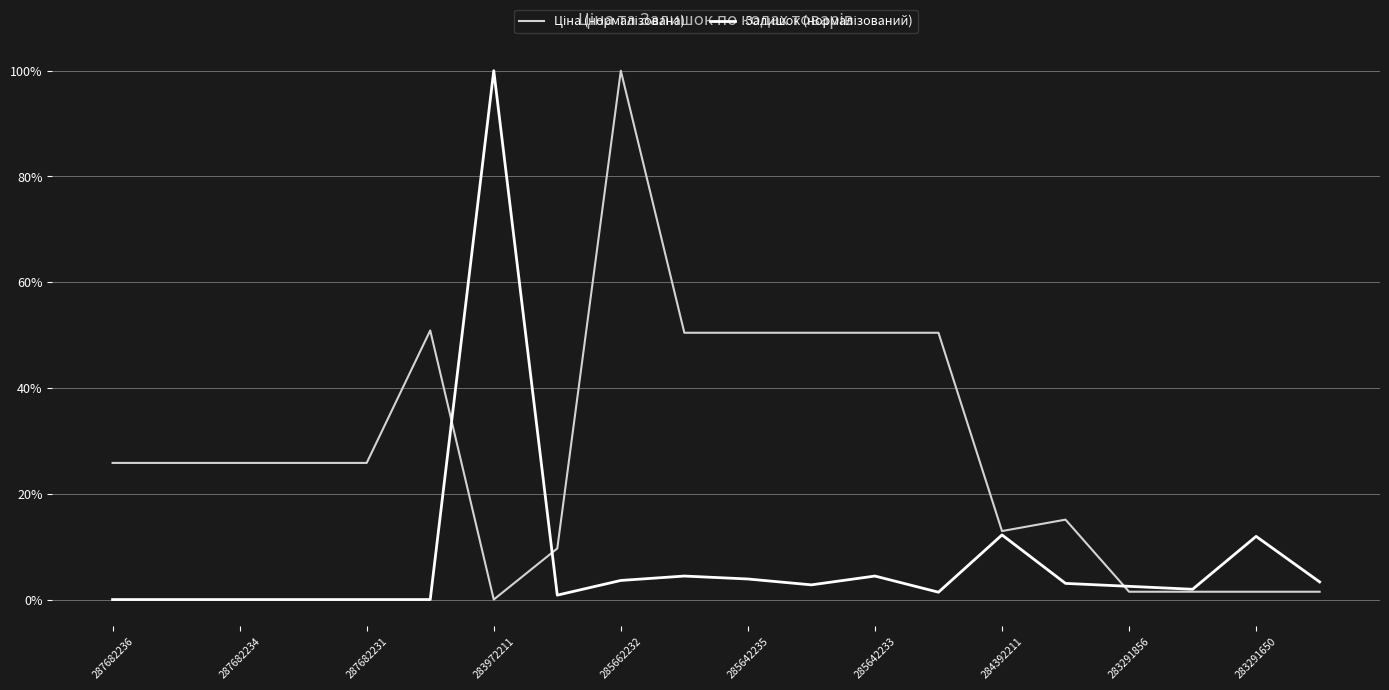

Reading left to right, transcribe all the data shown in this chart.

Ціна (нормалізована): 0.3	0.3	0.3	0.3	0.3	0.5	0.0	0.1	1.0	0.5	0.5	0.5	0.5	0.5	0.1	0.2	0.0	0.0	0.0	0.0
Залишок (нормалізований): 0.0	0.0	0.0	0.0	0.0	0.0	1.0	0.0	0.0	0.0	0.0	0.0	0.0	0.0	0.1	0.0	0.0	0.0	0.1	0.0